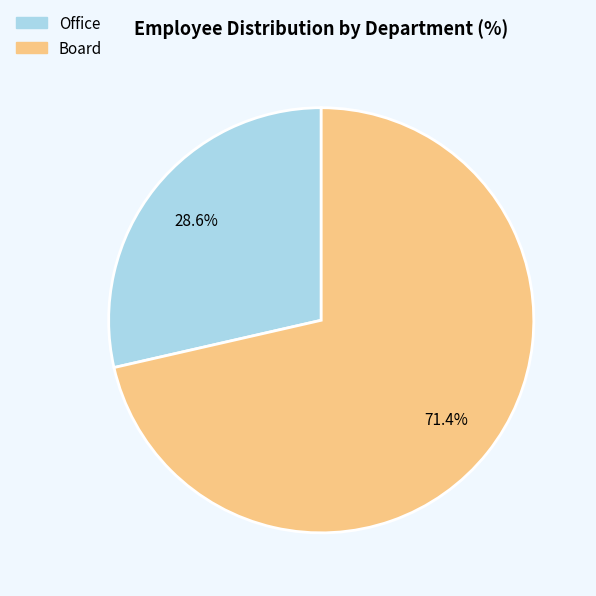

Which has a higher value, Office or Board?

Board